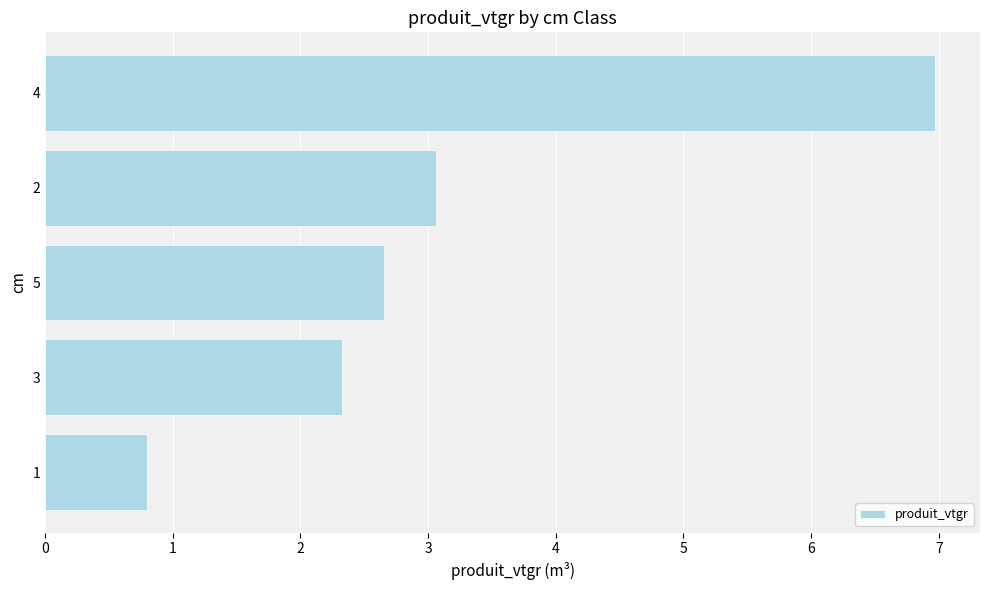

What is the maximum value shown in the chart?

7.0